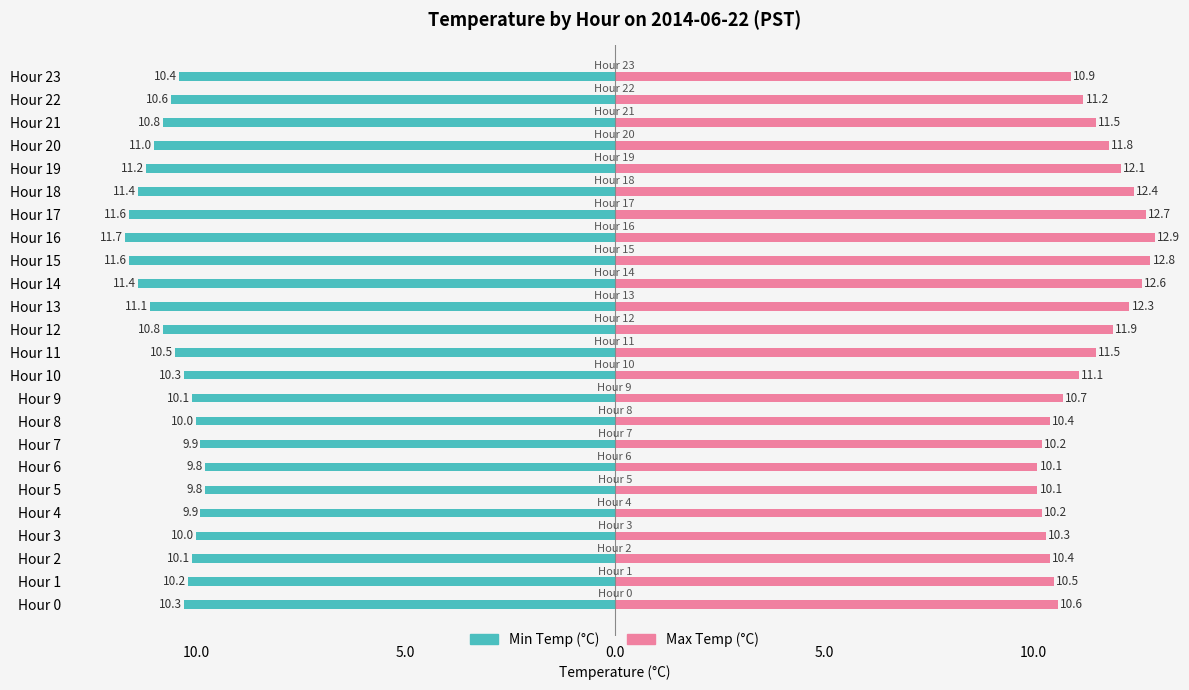

Rank the series by their maximum value, from highest to lowest.

Max Temp (°C), Min Temp (°C)